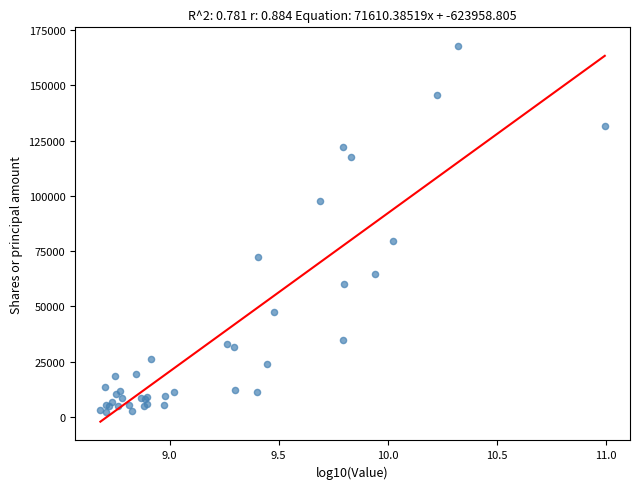

What Y value in the scatter plot is closest to 85009?

79490